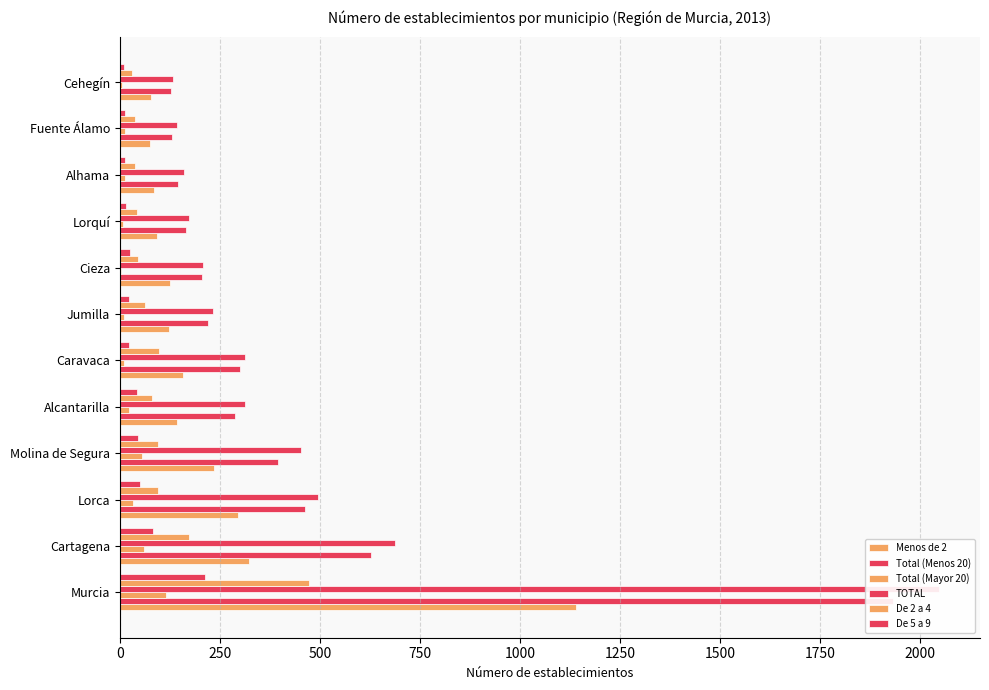

What is the total value across all series at Caravaca?

904